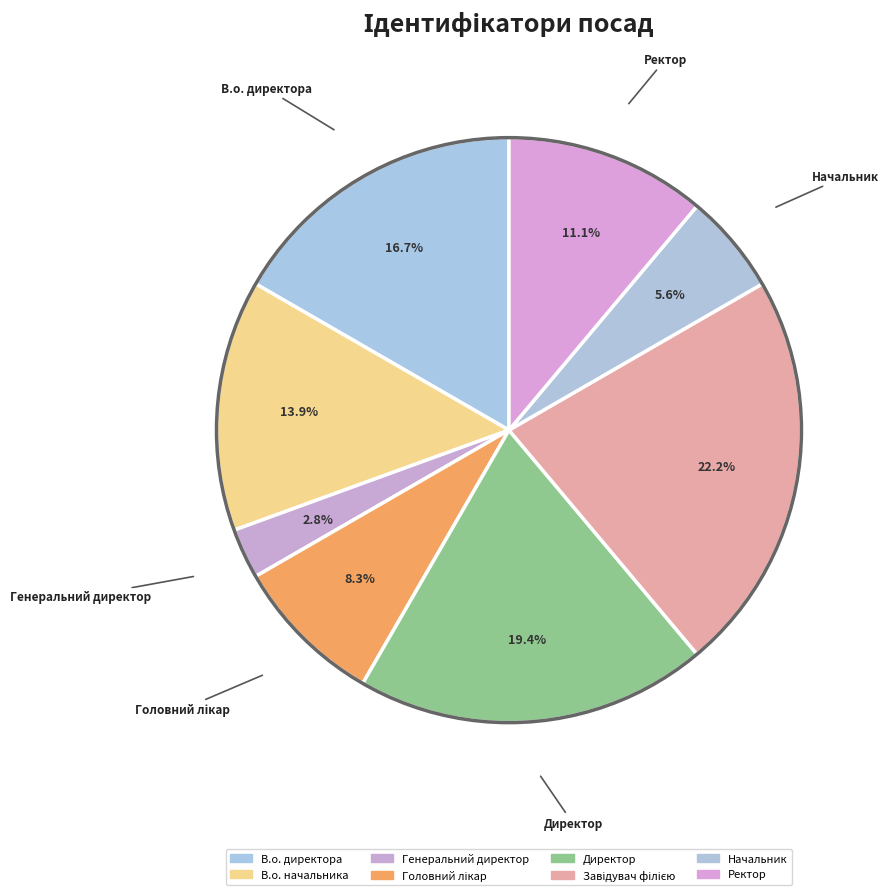

Approximately how many times larger is the value at Начальник compared to В.о. начальника?

0.4